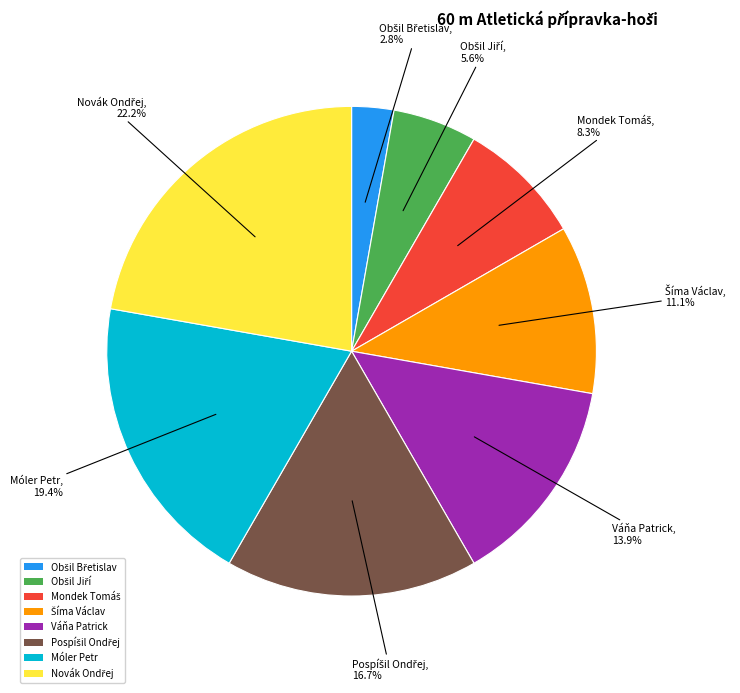

Is there any slice that represents more than half of the pie?

No